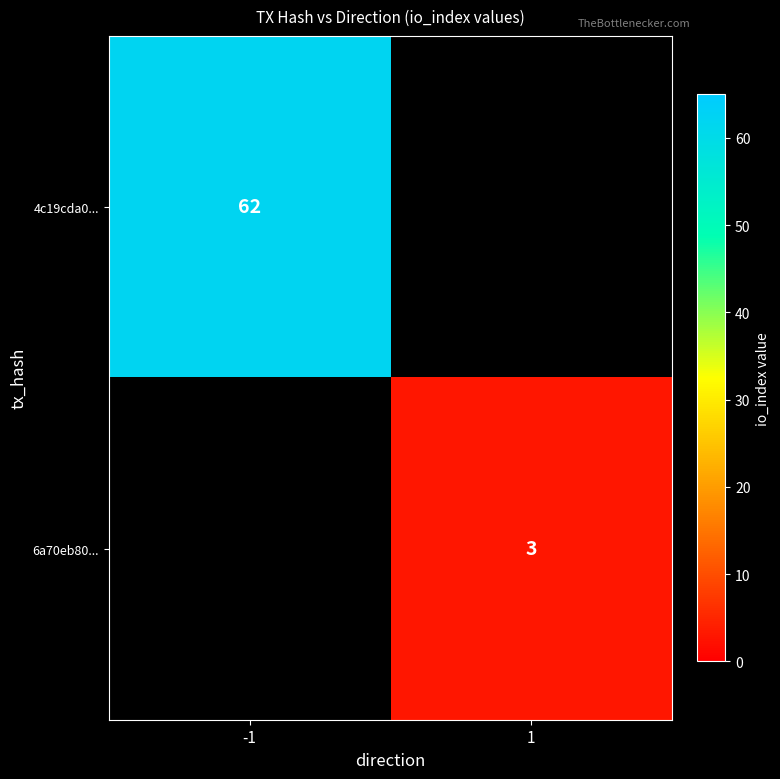

Is it true that 6a70eb80... equals 1 at 1?

False